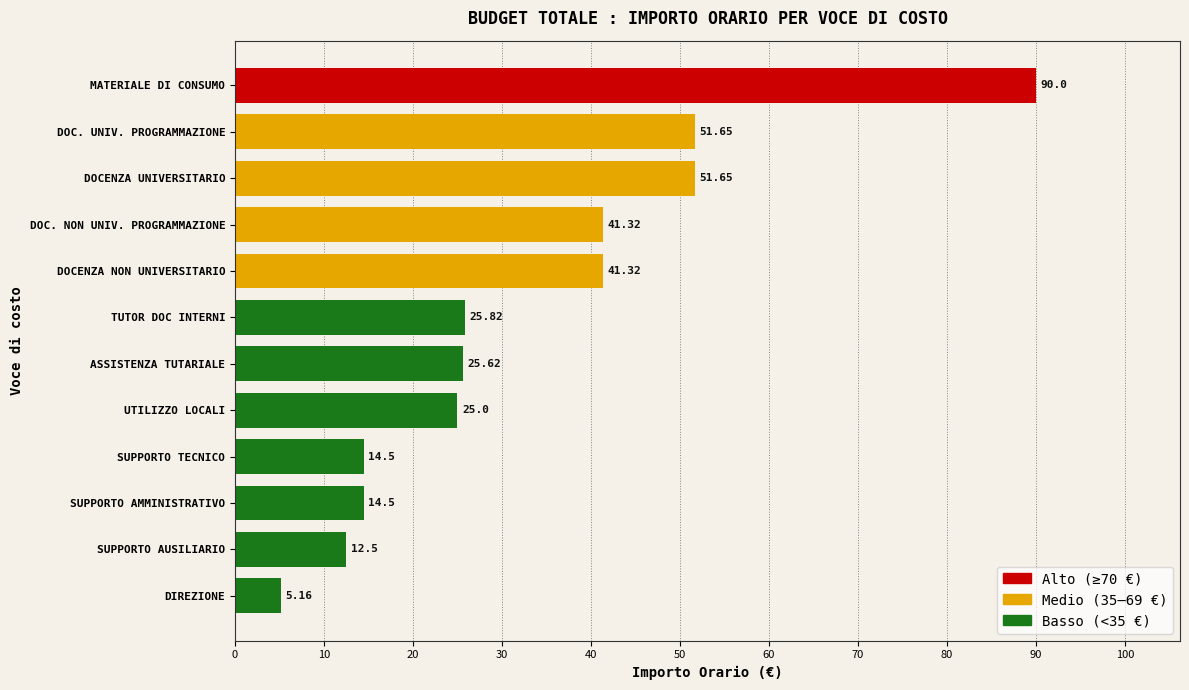

Which label corresponds to the largest value in the chart?

MATERIALE DI CONSUMO